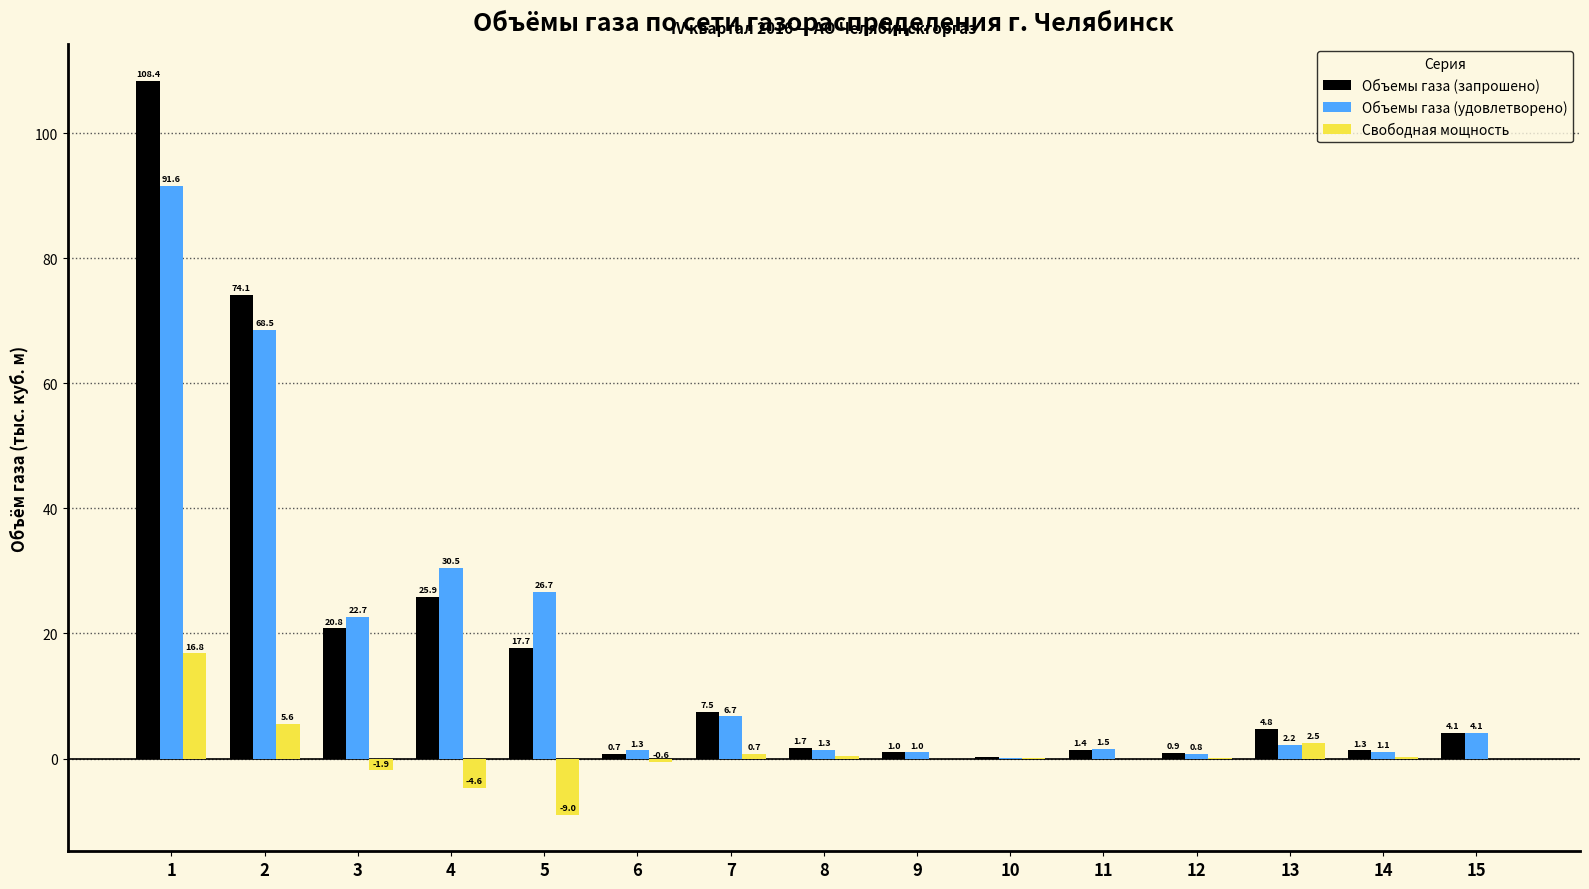

What is the greatest value displayed?

108.4